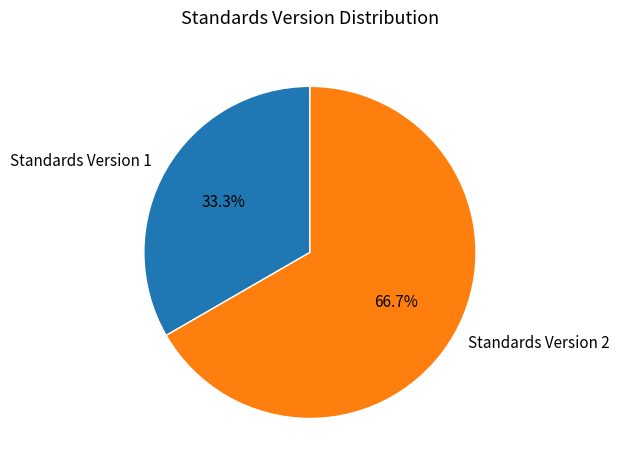

To the nearest percent, what portion does Standards Version 2 represent?

67%